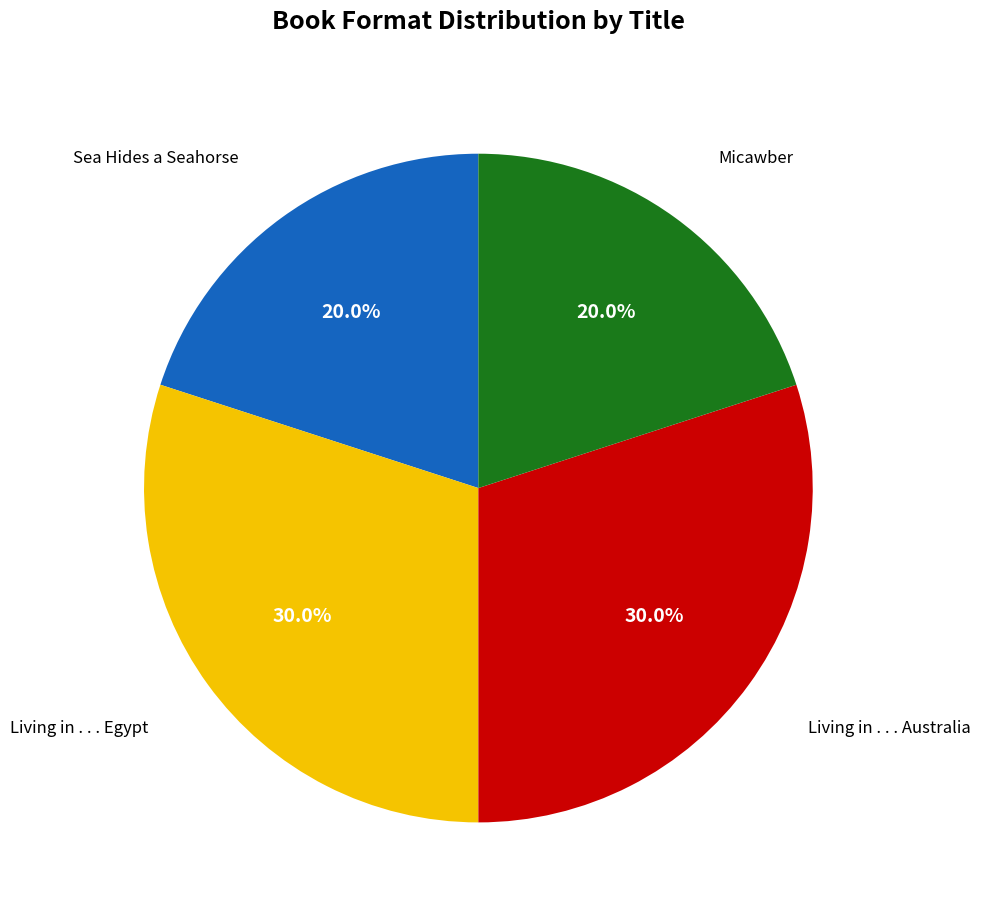

Is there a majority slice in this chart?

No